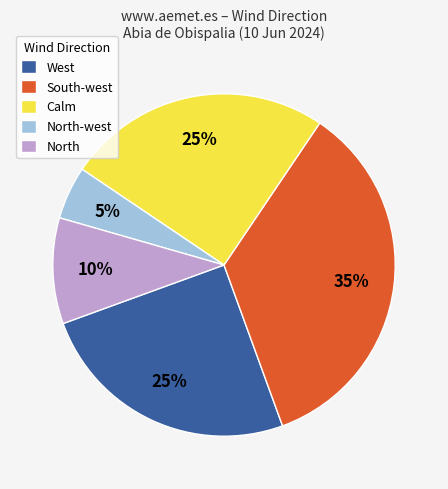

To the nearest percent, what is the difference between the largest and smallest slice percentages?

30%